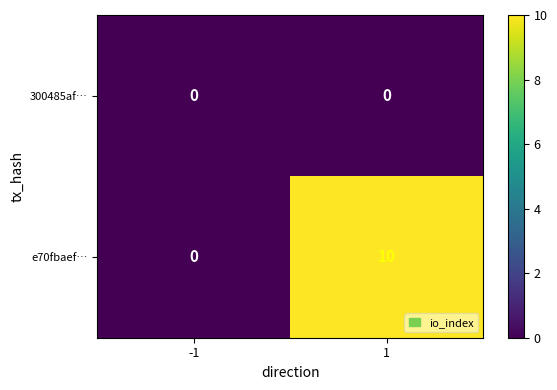

True or false: e70fbaef… has a value of 4 at -1.

False